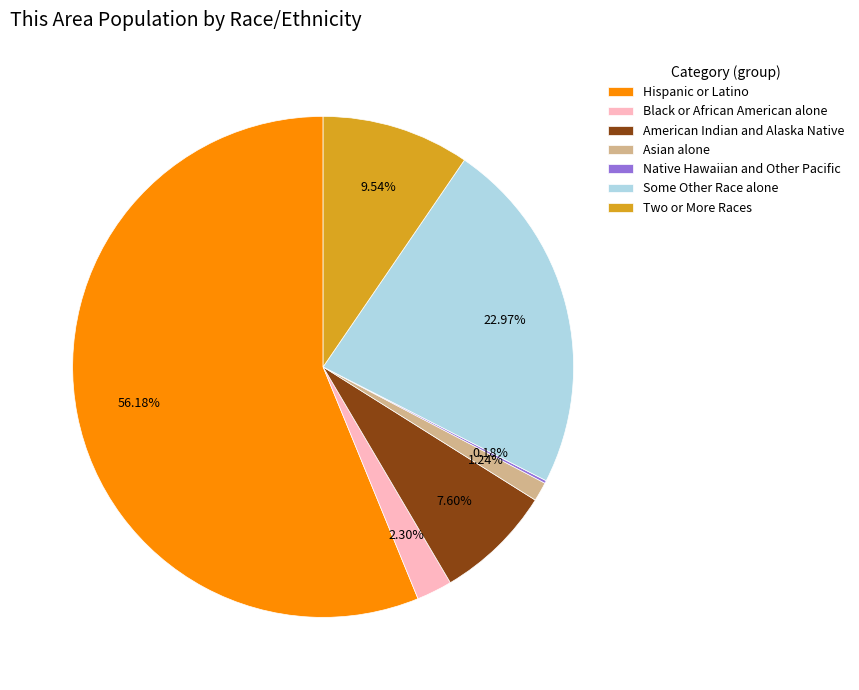

To the nearest percent, what portion does Asian alone represent?

1%